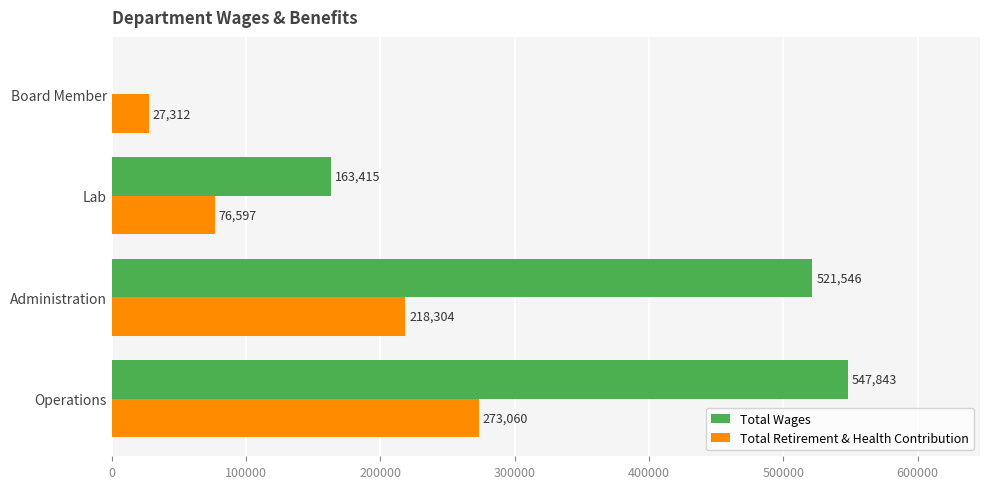

Between Administration and Lab, which series saw the biggest shift?

Total Wages